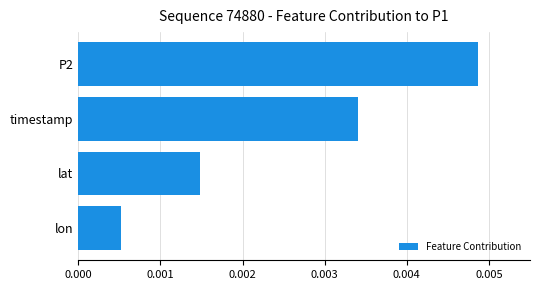

What position from the top is timestamp?

2